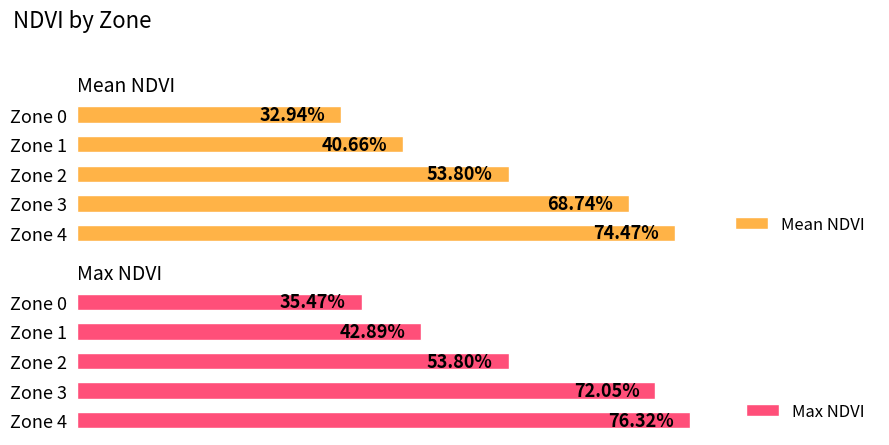

List the series in order of their overall mean, lowest first.

Mean NDVI, Max NDVI